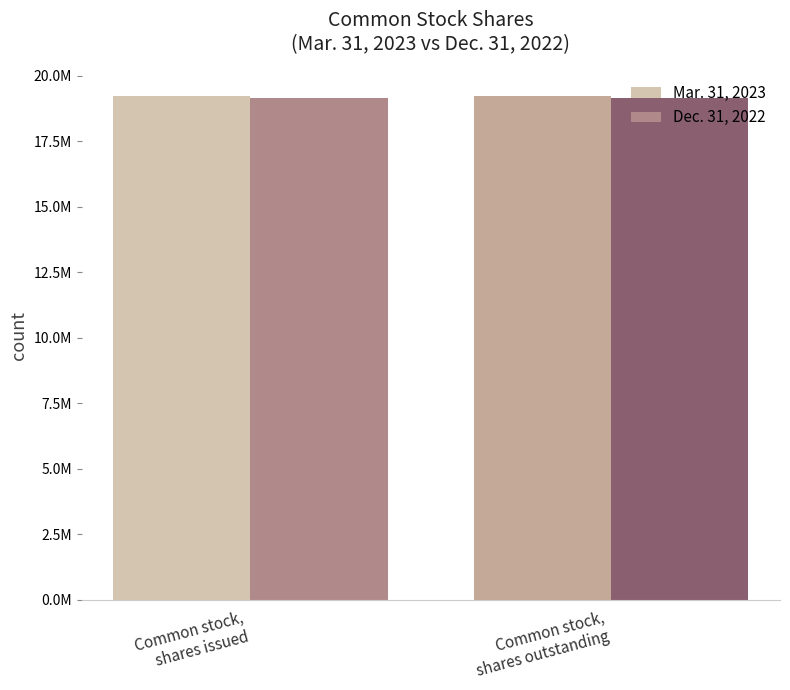

Are the bars grouped side by side (vs. stacked)?

Yes